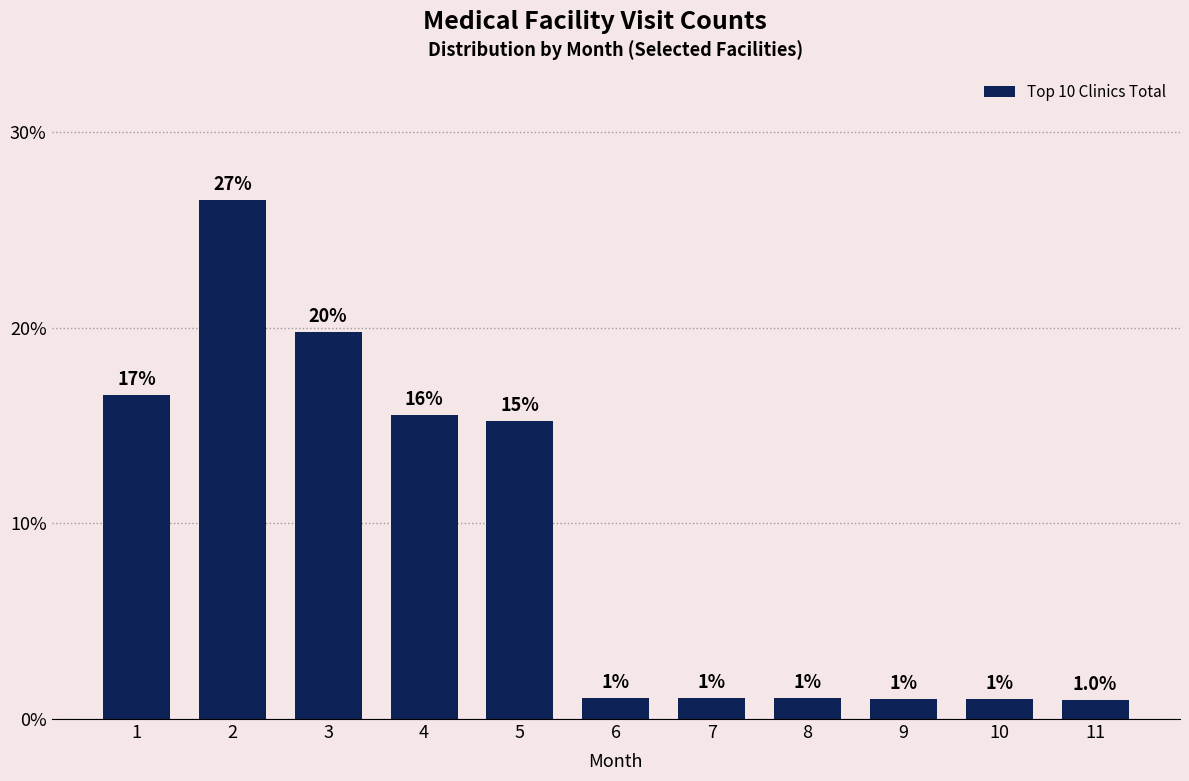

Between 7 and 3, which is larger?

3